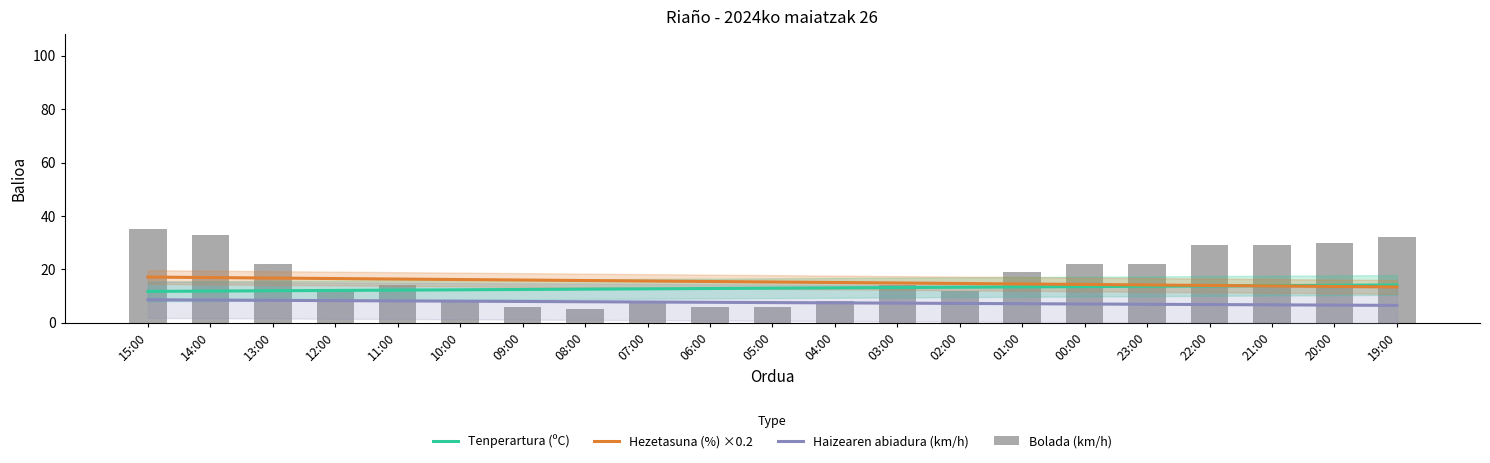

What is the highest value of the Haizearen abiadura (km/h) series?

8.6